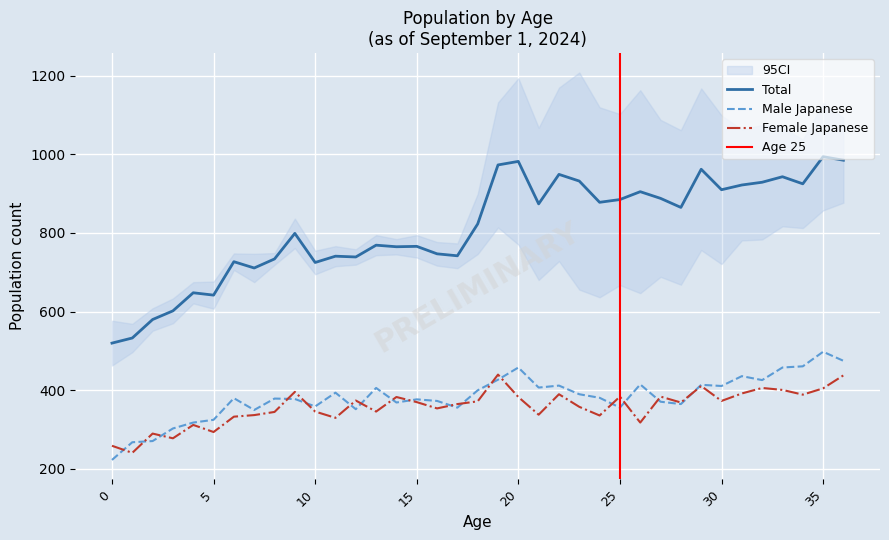

List the series in order of their peak value, highest first.

Total, Male Japanese, Female Japanese